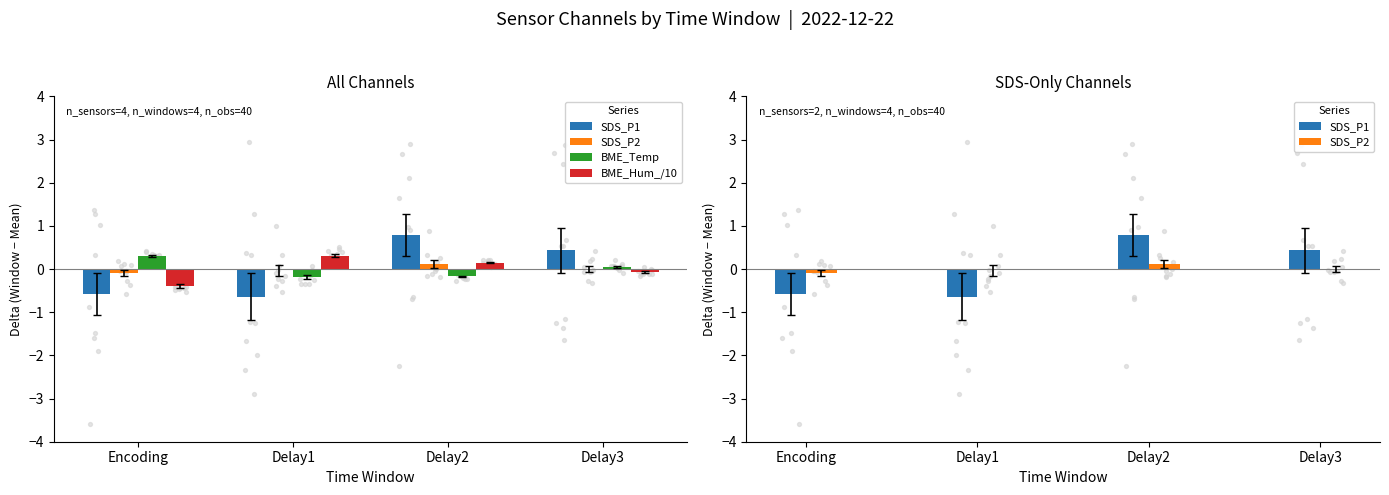

Which series contains the highest Y value?

SDS_P1